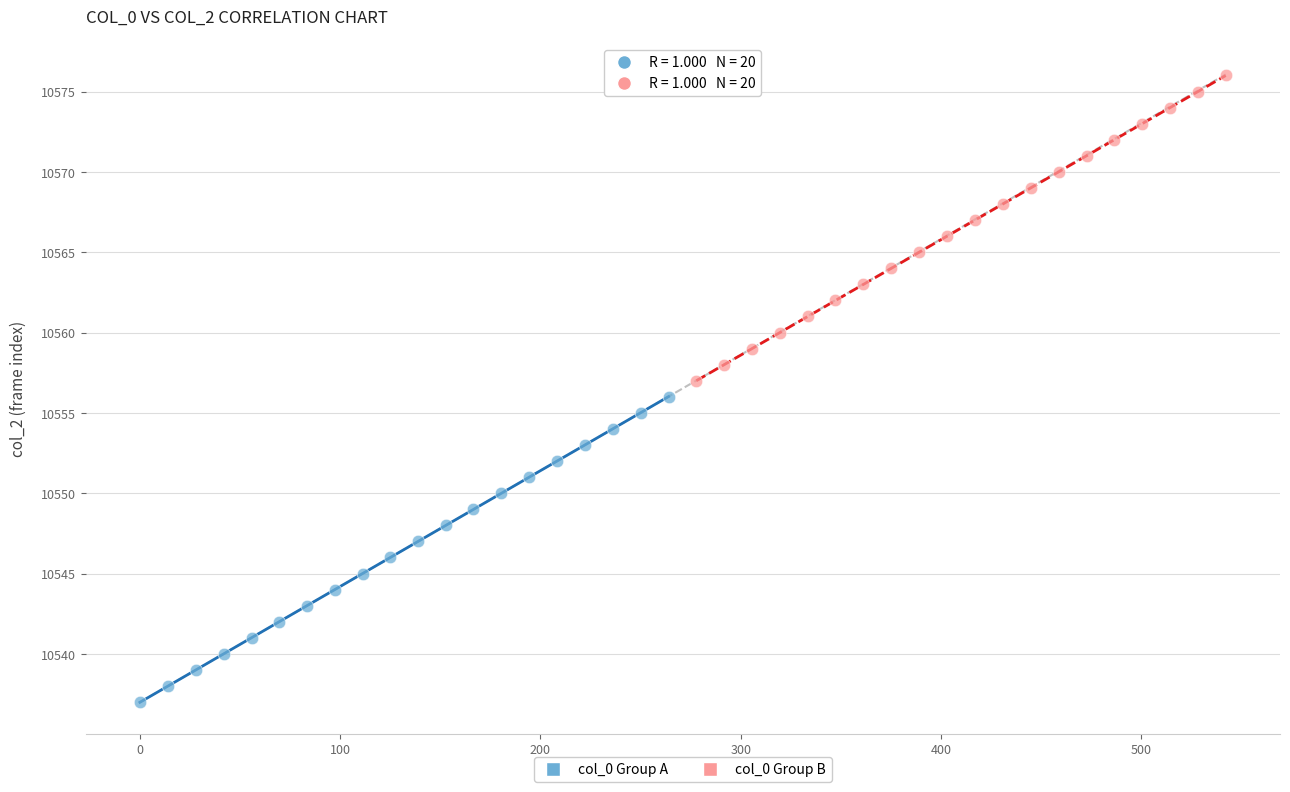

Which series reaches the minimum Y coordinate?

col_0 Group A